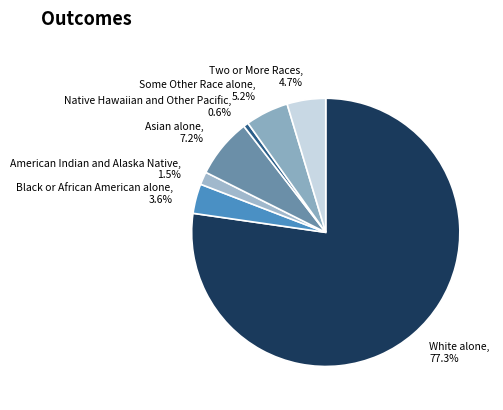

Combined, what portion of the pie is American Indian and Alaska Native and Two or More Races?

6.2%